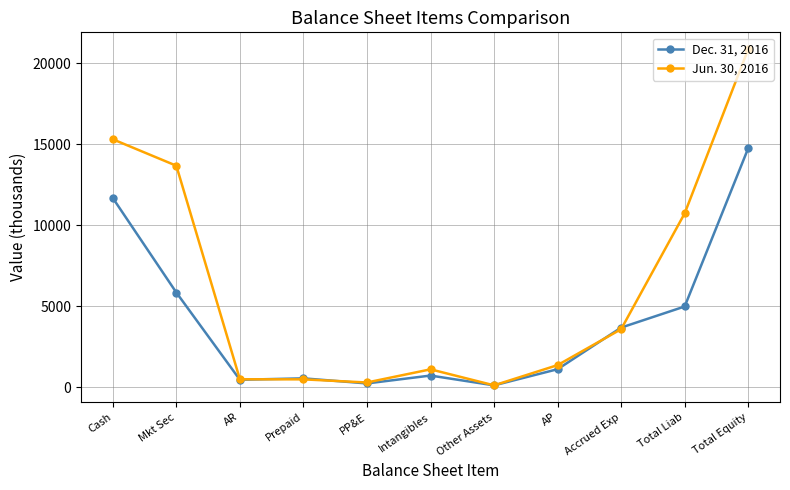

What is the minimum value shown in the chart?

112